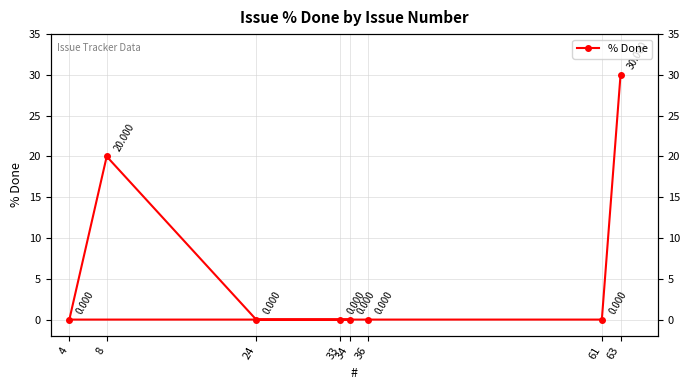

Is this an area chart (filled region under the line)?

No